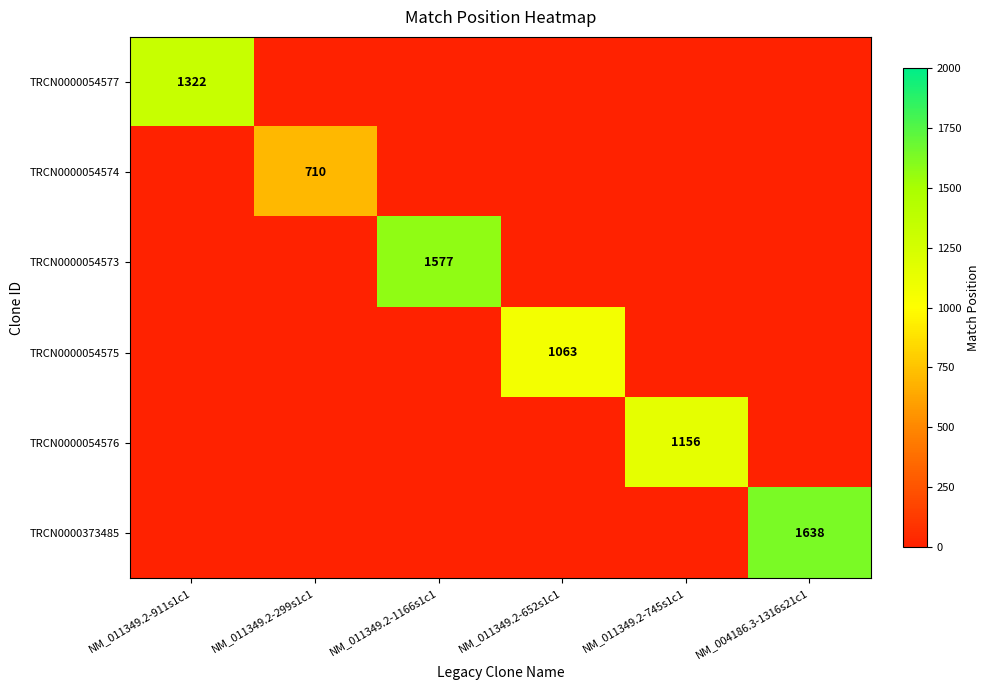

The value of TRCN0000054574 at NM_011349.2-299s1c1 is 227. True or false?

False